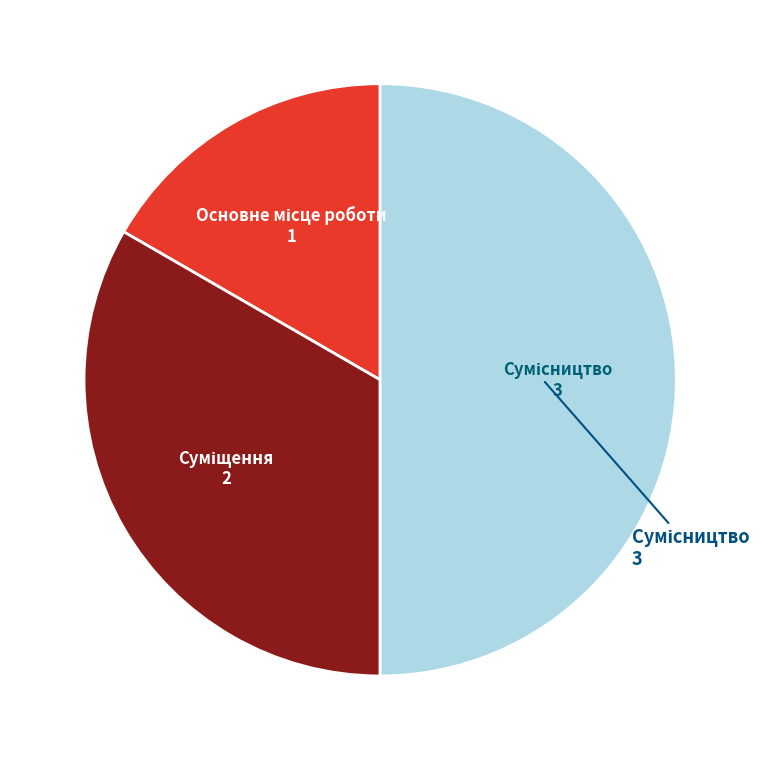

Is it true that Основне місце роботи is 17% of the pie?

True